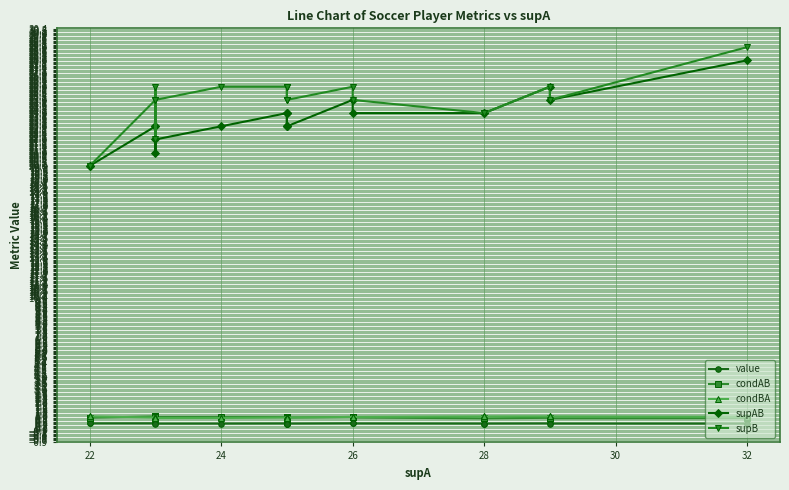

What is the approximate value of condAB at 28?

0.9